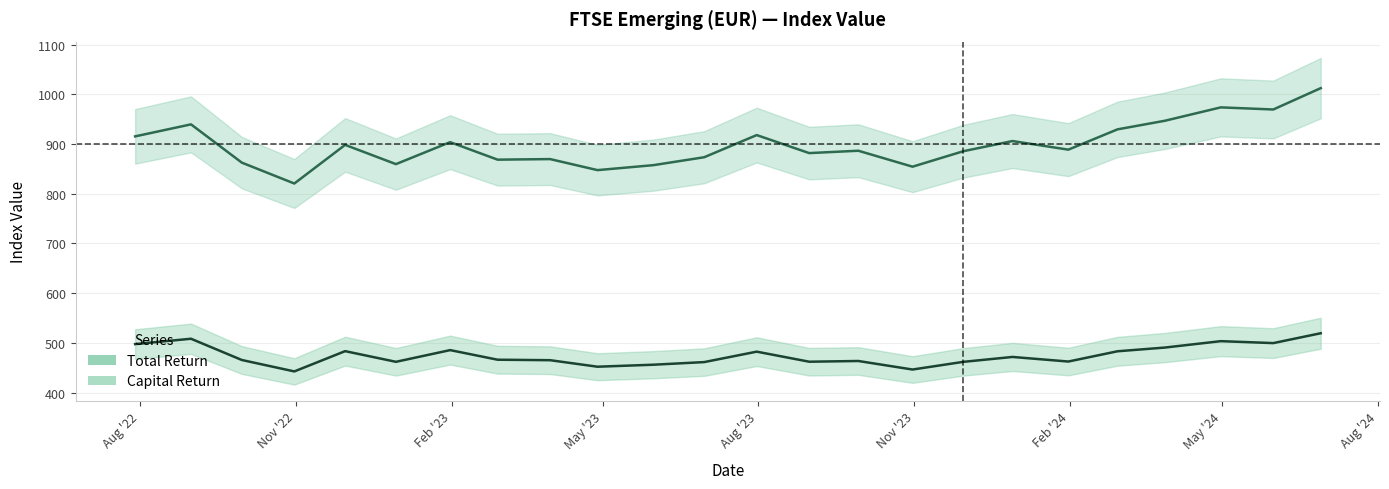

Which series has the largest range (max minus min)?

Total Return